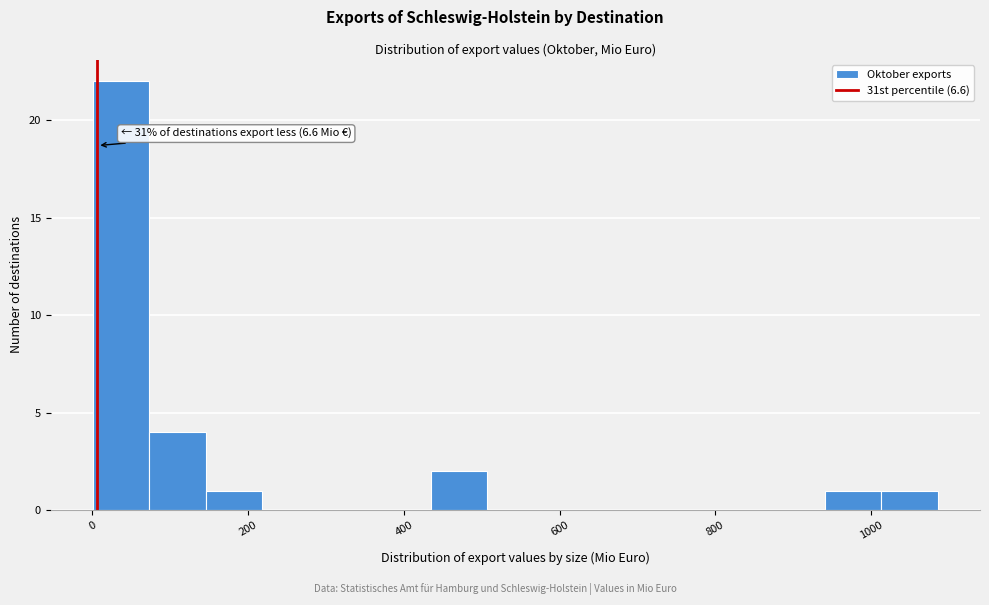

Read against the x-axis, roughly where is the centre of the tallest bar?

40